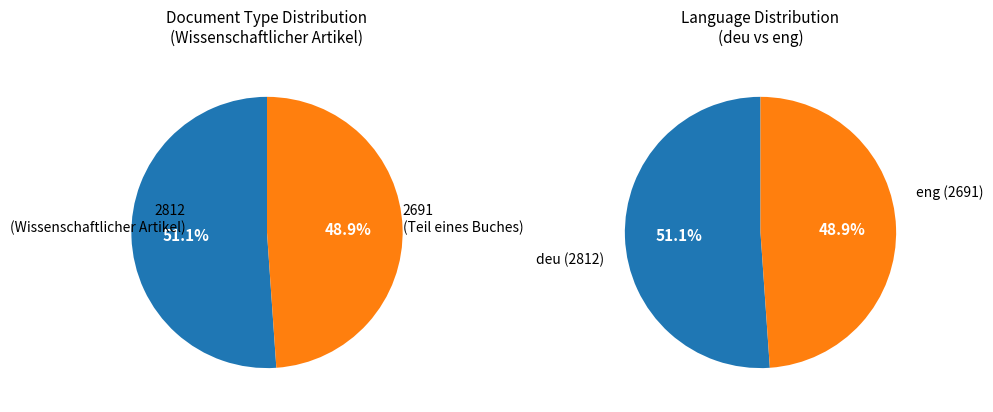

Which category accounts for the majority?

2812